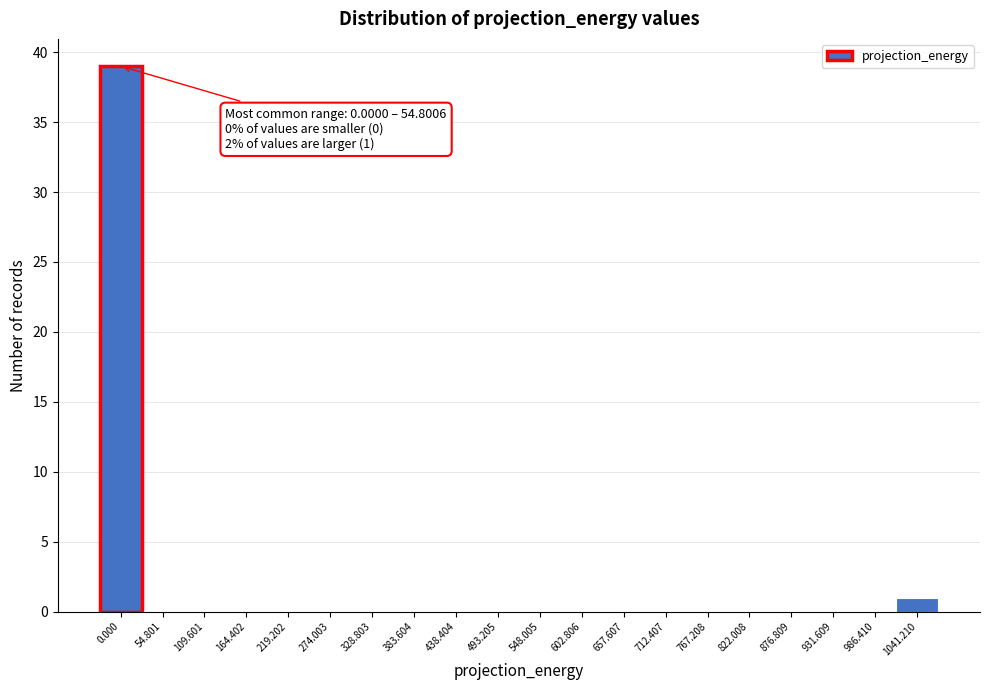

Reading right to left, transcribe all the data shown in this chart.

1041.210=1	986.410=0	931.609=0	876.809=0	822.008=0	767.208=0	712.407=0	657.607=0	602.806=0	548.005=0	493.205=0	438.404=0	383.604=0	328.803=0	274.003=0	219.202=0	164.402=0	109.601=0	54.801=0	0.000=39